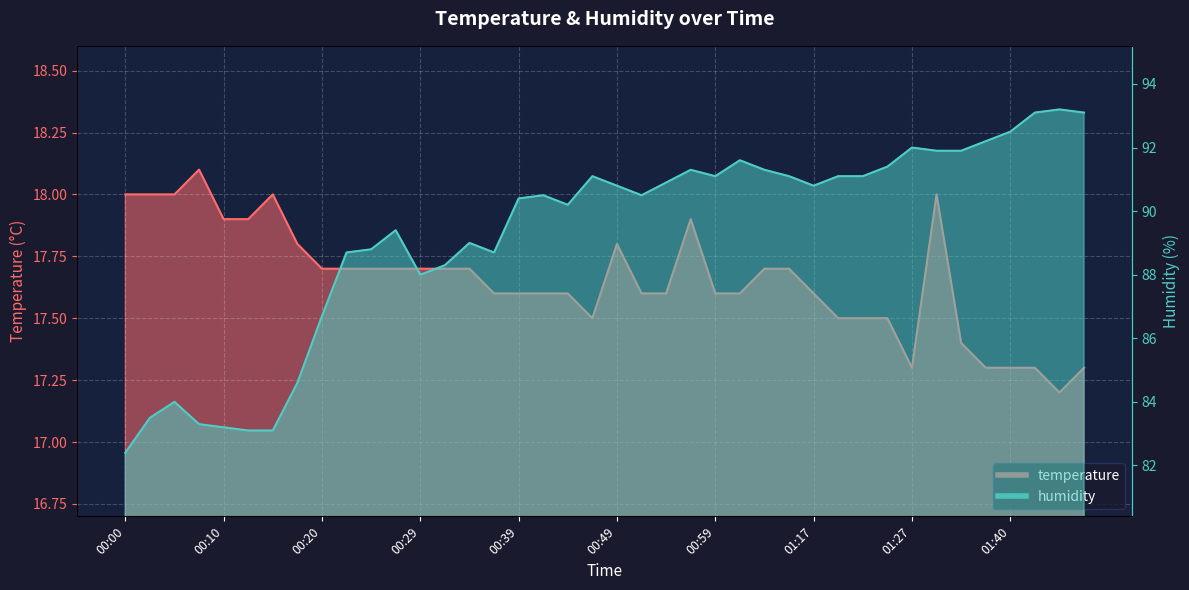

Rank the series at 00:54 from lowest to highest value.

temperature, humidity